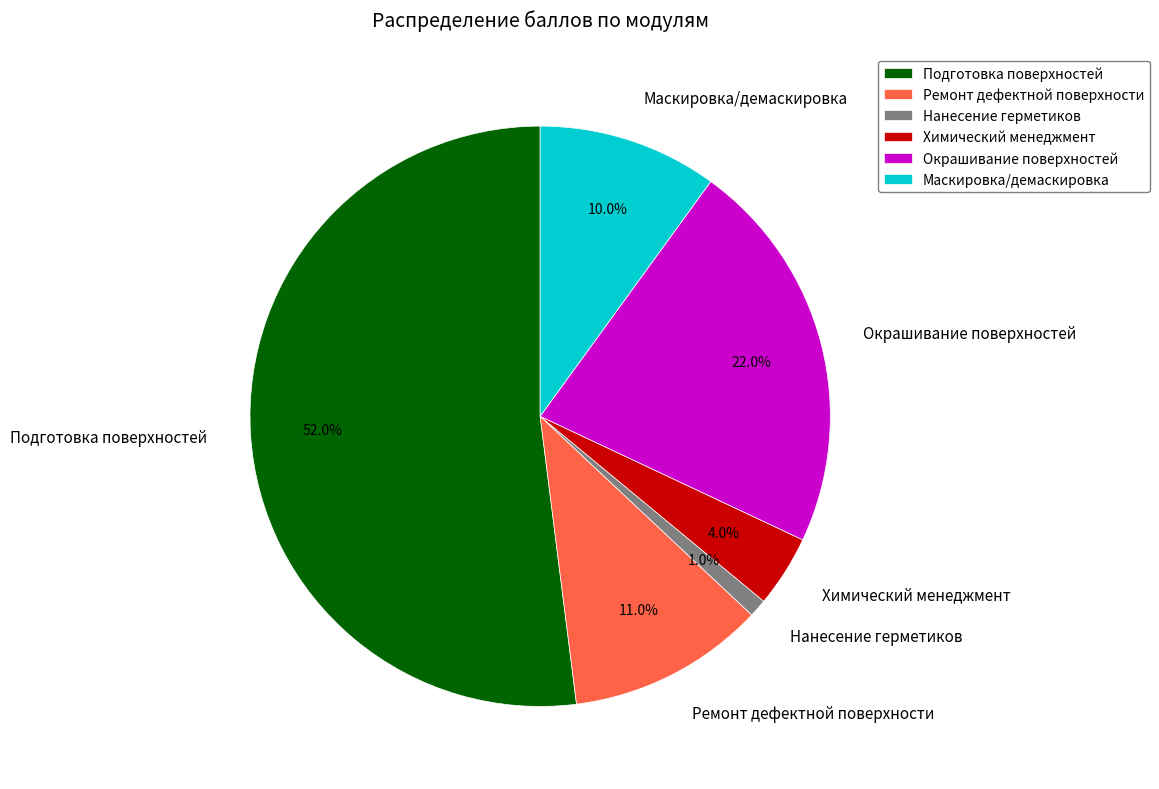

To the nearest percent, what is the combined percentage of Подготовка поверхностей and Нанесение герметиков?

53%